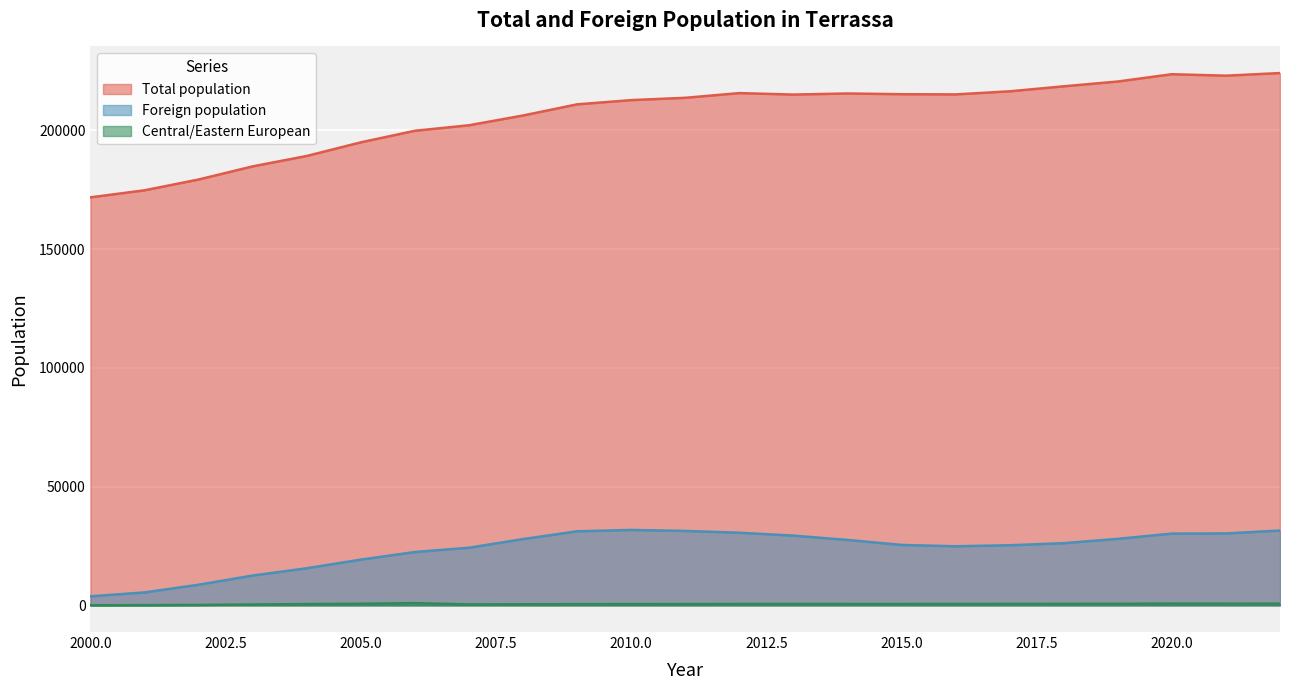

Does the chart display data point markers on the line(s)?

No